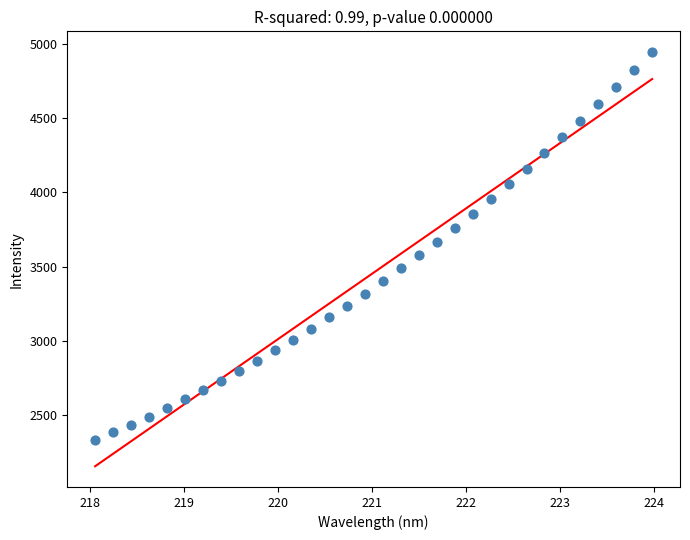

What is the range of Y values (max minus min)?

2614.8